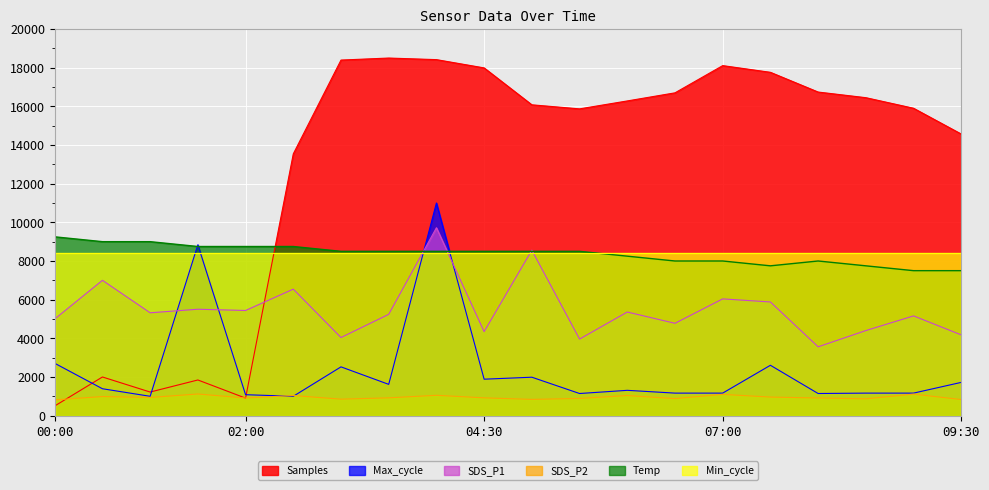

The Max_cycle series shows 1164.6 at 08:30. True or false?

True